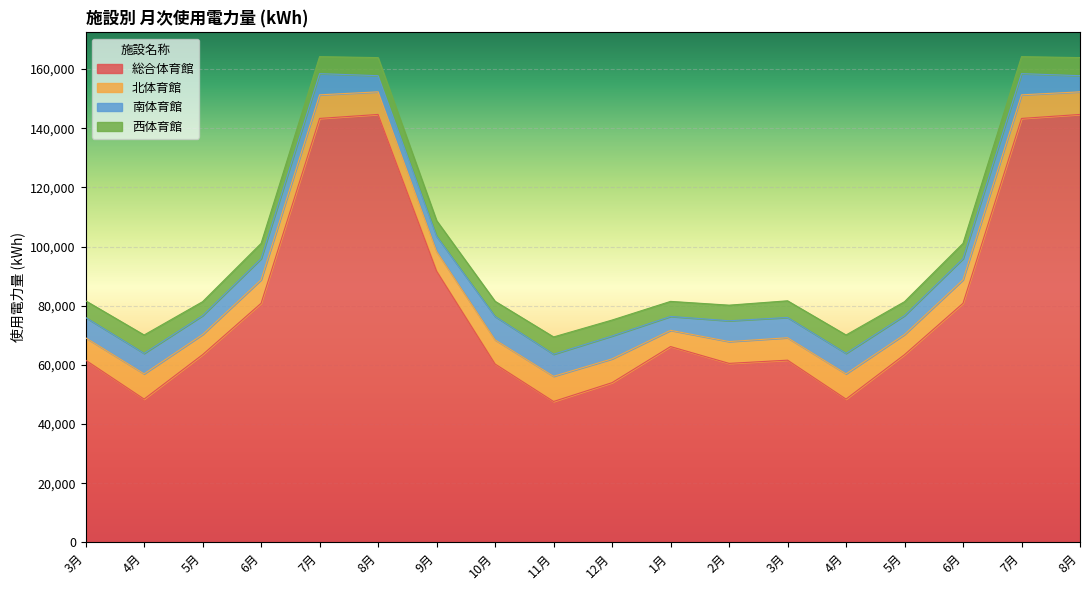

What is the sum of all 北体育館 values?

137284